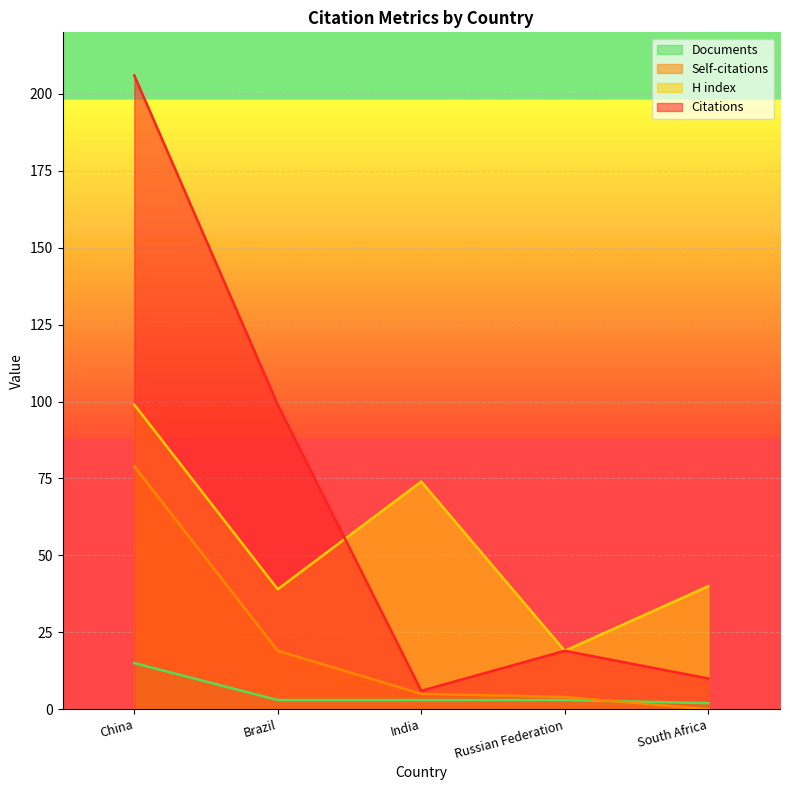

What position from the left is Brazil?

2